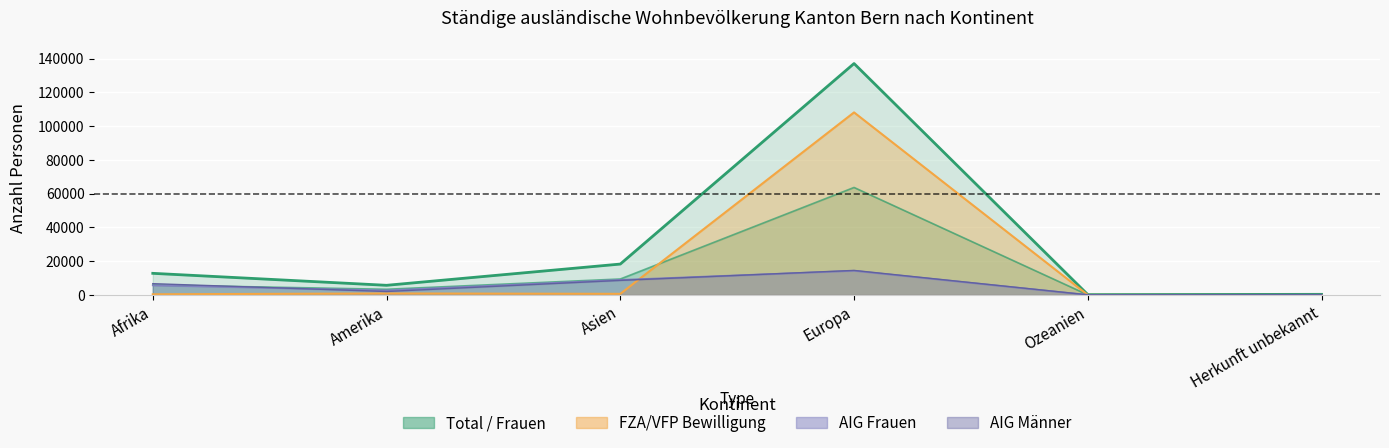

True or false: Frauen has more than 1 points higher than both neighbors.

False